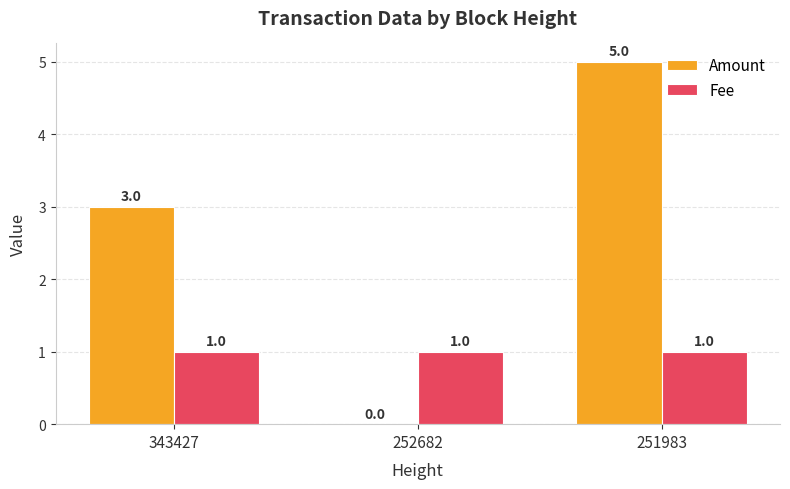

What is the maximum value for Amount?

5